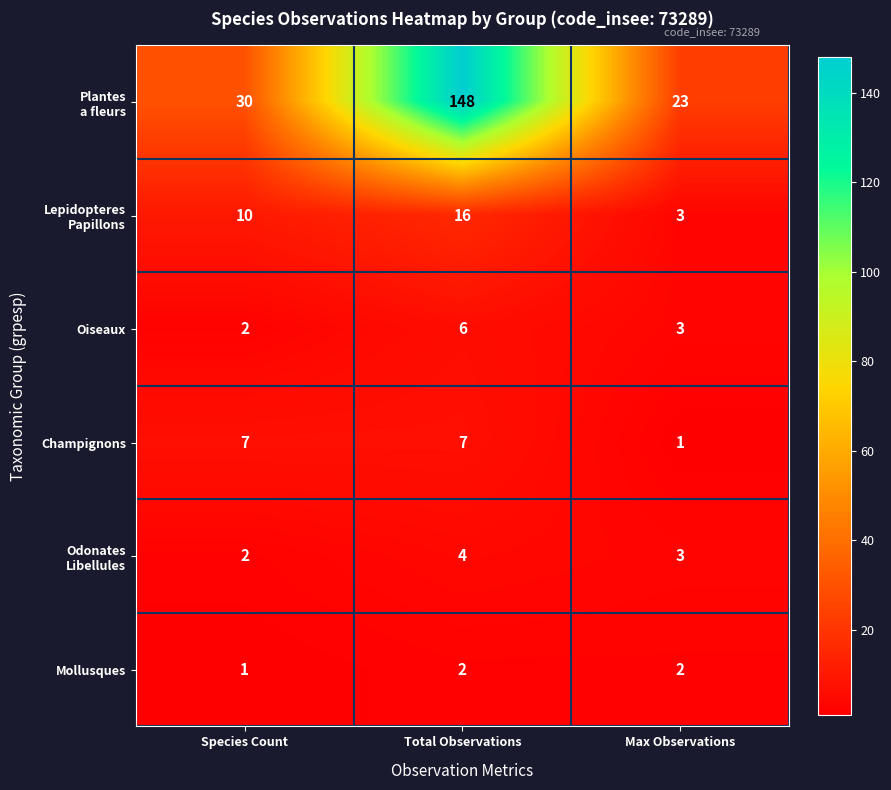

Count the Mollusques values in the range 1 to 2.

3